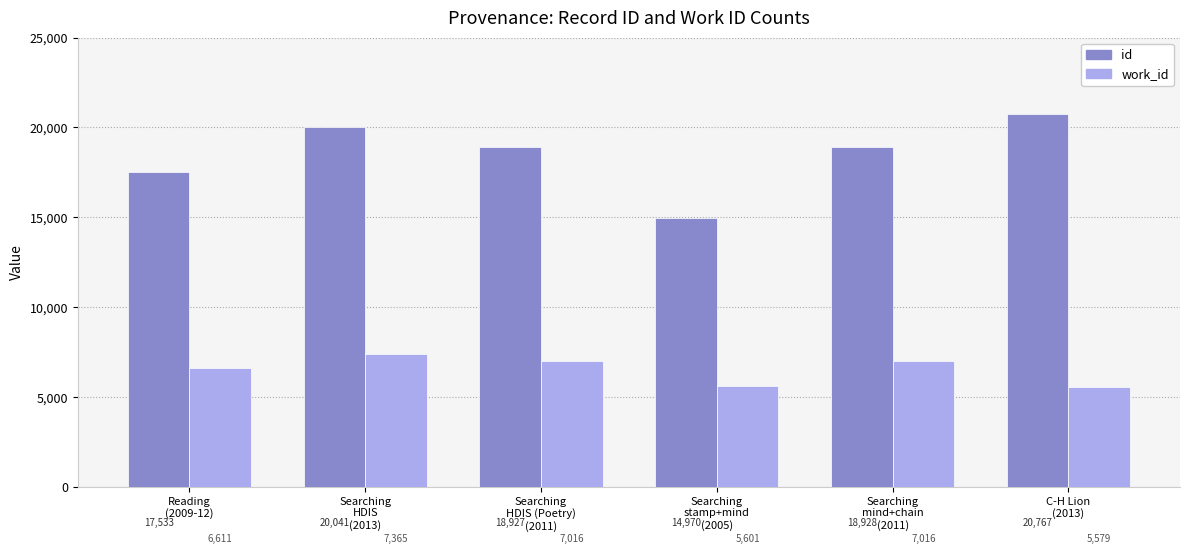

Rank the series by their maximum value, from highest to lowest.

id, work_id